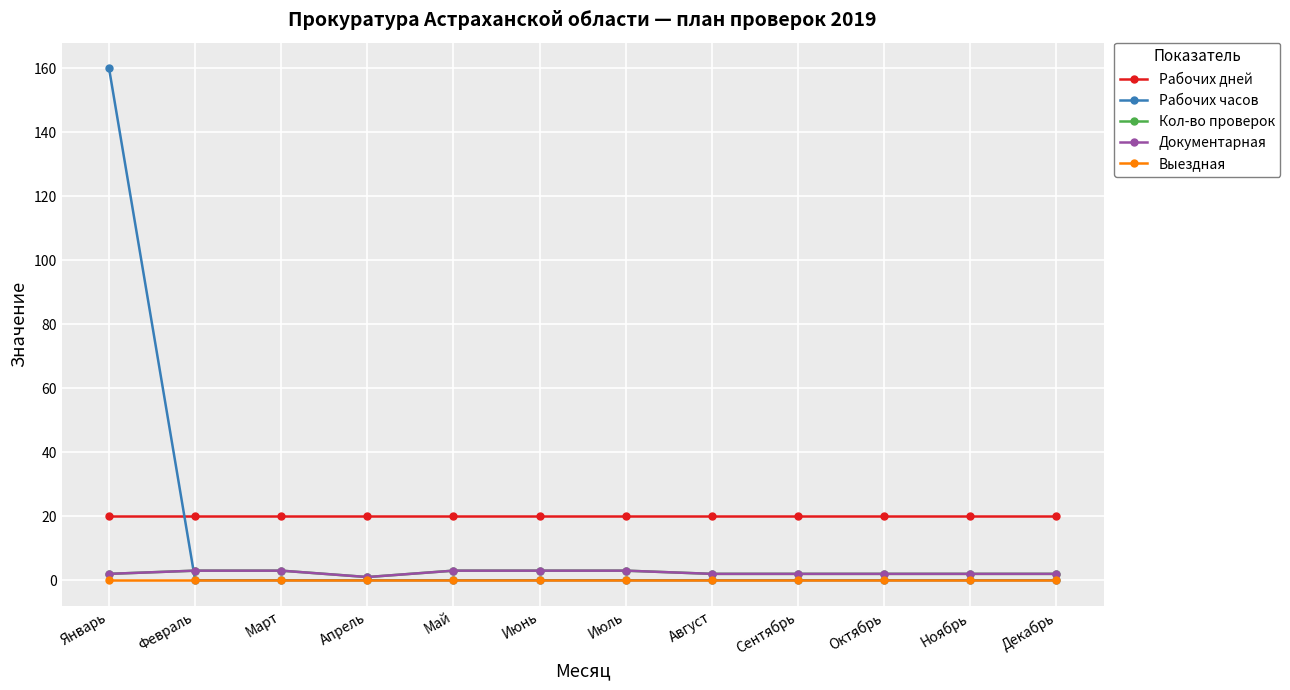

What is the difference between the maximum and minimum values in the Рабочих часов series?

160